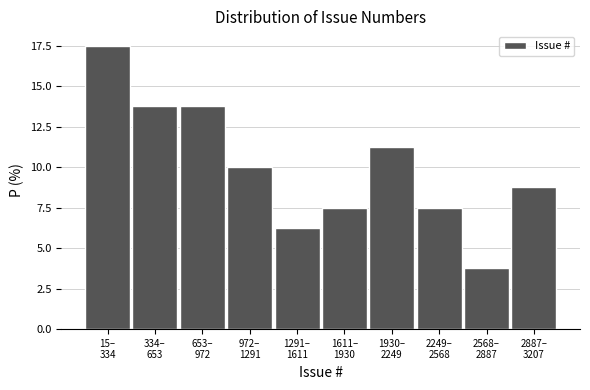

What is the value of the 2nd bar from the left?

13.8